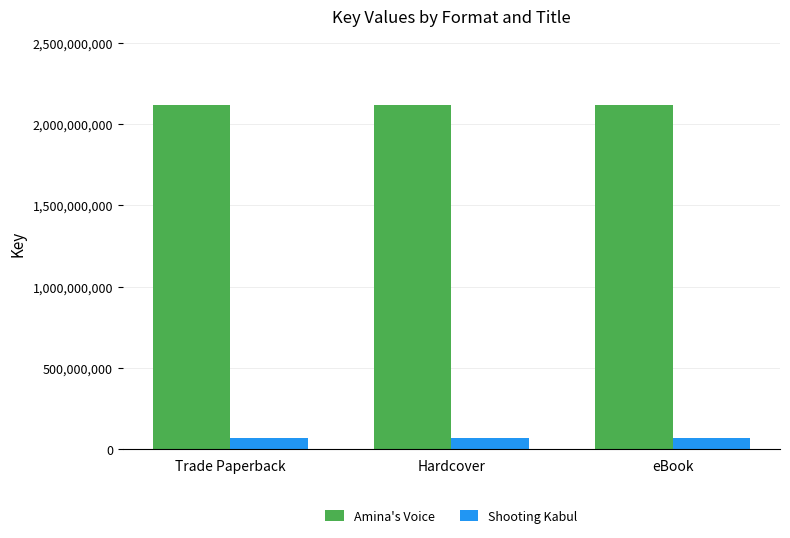

Reading left to right, transcribe all the data shown in this chart.

Amina's Voice: 2117282437	2117282437	2117282437
Shooting Kabul: 67342002	67342002	67342002